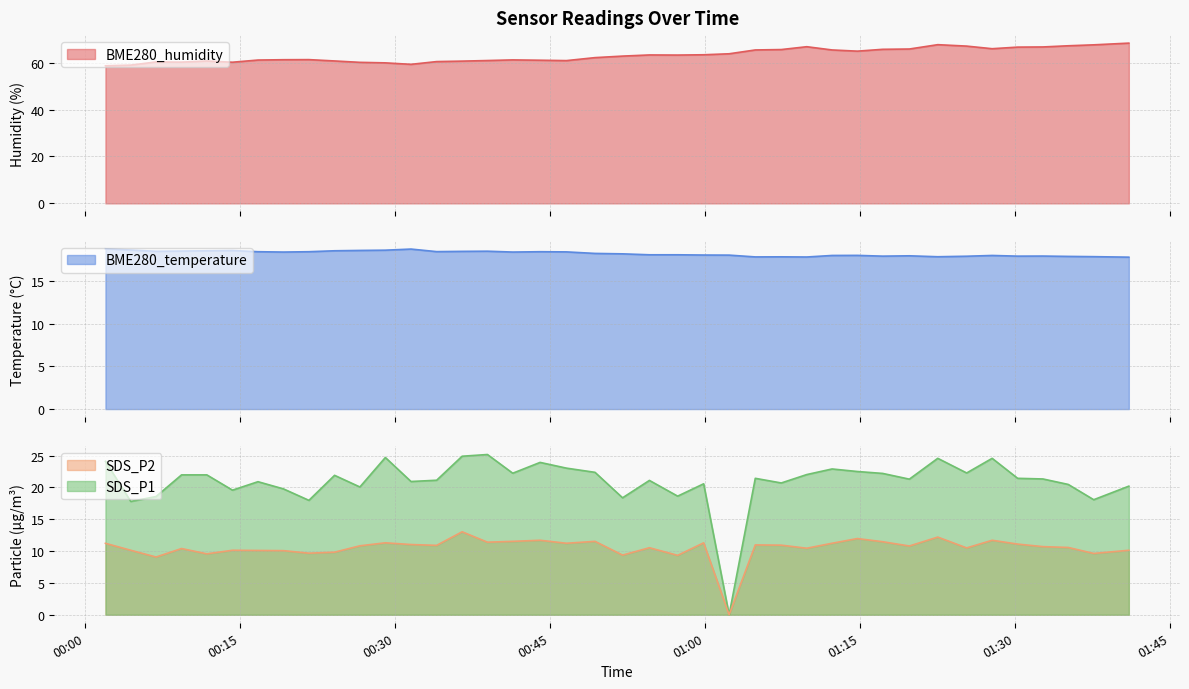

Reading right to left, what are all the values shown in this chart?

BME280_humidity: 2022/05/19 01:41:01=68.3	2022/05/19 01:37:37=67.6	2022/05/19 01:35:09=67.2	2022/05/19 01:32:42=66.7	2022/05/19 01:30:15=66.6	2022/05/19 01:27:47=65.9	2022/05/19 01:25:19=67.0	2022/05/19 01:22:31=67.6	2022/05/19 01:19:46=65.8	2022/05/19 01:17:11=65.7	2022/05/19 01:14:44=64.9	2022/05/19 01:12:17=65.4	2022/05/19 01:09:50=66.8	2022/05/19 01:07:22=65.5	2022/05/19 01:04:51=65.4	2022/05/19 01:02:19=63.8	2022/05/19 00:59:51=63.3	2022/05/19 00:57:20=63.2	2022/05/19 00:54:36=63.2	2022/05/19 00:52:00=62.8	2022/05/19 00:49:20=62.1	2022/05/19 00:46:34=60.8	2022/05/19 00:44:01=61.0	2022/05/19 00:41:22=61.1	2022/05/19 00:38:55=60.9	2022/05/19 00:36:28=60.6	2022/05/19 00:34:00=60.4	2022/05/19 00:31:31=59.2	2022/05/19 00:29:02=59.9	2022/05/19 00:26:34=60.1	2022/05/19 00:24:07=60.7	2022/05/19 00:21:38=61.3	2022/05/19 00:19:10=61.2	2022/05/19 00:16:42=61.1	2022/05/19 00:14:14=60.1	2022/05/19 00:11:45=60.7	2022/05/19 00:09:18=60.2	2022/05/19 00:06:50=60.3	2022/05/19 00:04:23=58.9	2022/05/19 00:01:56=58.6
BME280_temperature: 2022/05/19 01:41:01=17.8	2022/05/19 01:37:37=17.9	2022/05/19 01:35:09=17.9	2022/05/19 01:32:42=18.0	2022/05/19 01:30:15=17.9	2022/05/19 01:27:47=18.0	2022/05/19 01:25:19=17.9	2022/05/19 01:22:31=17.9	2022/05/19 01:19:46=18.0	2022/05/19 01:17:11=17.9	2022/05/19 01:14:44=18.0	2022/05/19 01:12:17=18.0	2022/05/19 01:09:50=17.9	2022/05/19 01:07:22=17.9	2022/05/19 01:04:51=17.9	2022/05/19 01:02:19=18.1	2022/05/19 00:59:51=18.1	2022/05/19 00:57:20=18.1	2022/05/19 00:54:36=18.1	2022/05/19 00:52:00=18.2	2022/05/19 00:49:20=18.3	2022/05/19 00:46:34=18.4	2022/05/19 00:44:01=18.5	2022/05/19 00:41:22=18.4	2022/05/19 00:38:55=18.5	2022/05/19 00:36:28=18.5	2022/05/19 00:34:00=18.5	2022/05/19 00:31:31=18.8	2022/05/19 00:29:02=18.6	2022/05/19 00:26:34=18.6	2022/05/19 00:24:07=18.6	2022/05/19 00:21:38=18.5	2022/05/19 00:19:10=18.4	2022/05/19 00:16:42=18.5	2022/05/19 00:14:14=18.6	2022/05/19 00:11:45=18.6	2022/05/19 00:09:18=18.6	2022/05/19 00:06:50=18.5	2022/05/19 00:04:23=18.7	2022/05/19 00:01:56=18.8
SDS_P1: 2022/05/19 01:41:01=20.2	2022/05/19 01:37:37=18.1	2022/05/19 01:35:09=20.5	2022/05/19 01:32:42=21.3	2022/05/19 01:30:15=21.4	2022/05/19 01:27:47=24.6	2022/05/19 01:25:19=22.3	2022/05/19 01:22:31=24.6	2022/05/19 01:19:46=21.3	2022/05/19 01:17:11=22.2	2022/05/19 01:14:44=22.5	2022/05/19 01:12:17=22.9	2022/05/19 01:09:50=22.0	2022/05/19 01:07:22=20.7	2022/05/19 01:04:51=21.4	2022/05/19 01:02:19=0.0	2022/05/19 00:59:51=20.6	2022/05/19 00:57:20=18.6	2022/05/19 00:54:36=21.1	2022/05/19 00:52:00=18.4	2022/05/19 00:49:20=22.4	2022/05/19 00:46:34=23.0	2022/05/19 00:44:01=23.9	2022/05/19 00:41:22=22.2	2022/05/19 00:38:55=25.2	2022/05/19 00:36:28=24.9	2022/05/19 00:34:00=21.1	2022/05/19 00:31:31=20.9	2022/05/19 00:29:02=24.7	2022/05/19 00:26:34=20.1	2022/05/19 00:24:07=21.9	2022/05/19 00:21:38=18.0	2022/05/19 00:19:10=19.8	2022/05/19 00:16:42=20.9	2022/05/19 00:14:14=19.6	2022/05/19 00:11:45=22.0	2022/05/19 00:09:18=22.0	2022/05/19 00:06:50=18.6	2022/05/19 00:04:23=17.8	2022/05/19 00:01:56=24.1
SDS_P2: 2022/05/19 01:41:01=10.1	2022/05/19 01:37:37=9.6	2022/05/19 01:35:09=10.6	2022/05/19 01:32:42=10.7	2022/05/19 01:30:15=11.1	2022/05/19 01:27:47=11.7	2022/05/19 01:25:19=10.5	2022/05/19 01:22:31=12.2	2022/05/19 01:19:46=10.8	2022/05/19 01:17:11=11.5	2022/05/19 01:14:44=12.0	2022/05/19 01:12:17=11.2	2022/05/19 01:09:50=10.4	2022/05/19 01:07:22=10.9	2022/05/19 01:04:51=11.0	2022/05/19 01:02:19=0.0	2022/05/19 00:59:51=11.3	2022/05/19 00:57:20=9.3	2022/05/19 00:54:36=10.5	2022/05/19 00:52:00=9.4	2022/05/19 00:49:20=11.5	2022/05/19 00:46:34=11.2	2022/05/19 00:44:01=11.7	2022/05/19 00:41:22=11.5	2022/05/19 00:38:55=11.4	2022/05/19 00:36:28=13.0	2022/05/19 00:34:00=10.9	2022/05/19 00:31:31=11.0	2022/05/19 00:29:02=11.3	2022/05/19 00:26:34=10.8	2022/05/19 00:24:07=9.8	2022/05/19 00:21:38=9.7	2022/05/19 00:19:10=10.1	2022/05/19 00:16:42=10.1	2022/05/19 00:14:14=10.1	2022/05/19 00:11:45=9.6	2022/05/19 00:09:18=10.4	2022/05/19 00:06:50=9.1	2022/05/19 00:04:23=10.1	2022/05/19 00:01:56=11.2